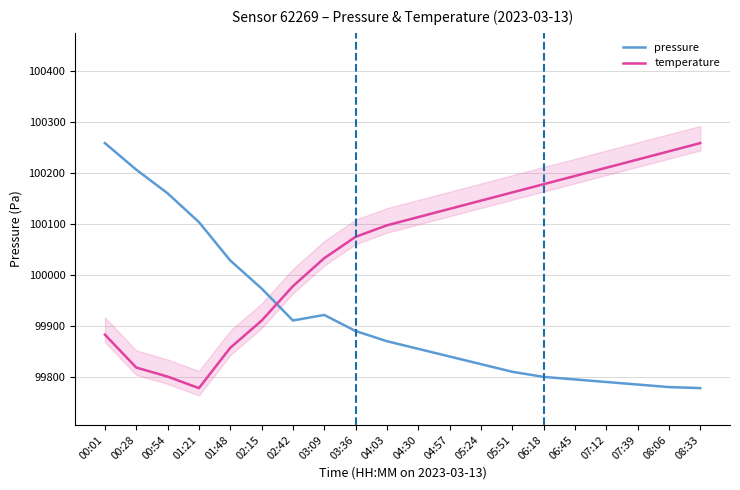

Where does the temperature series first go above 100113?

04:30